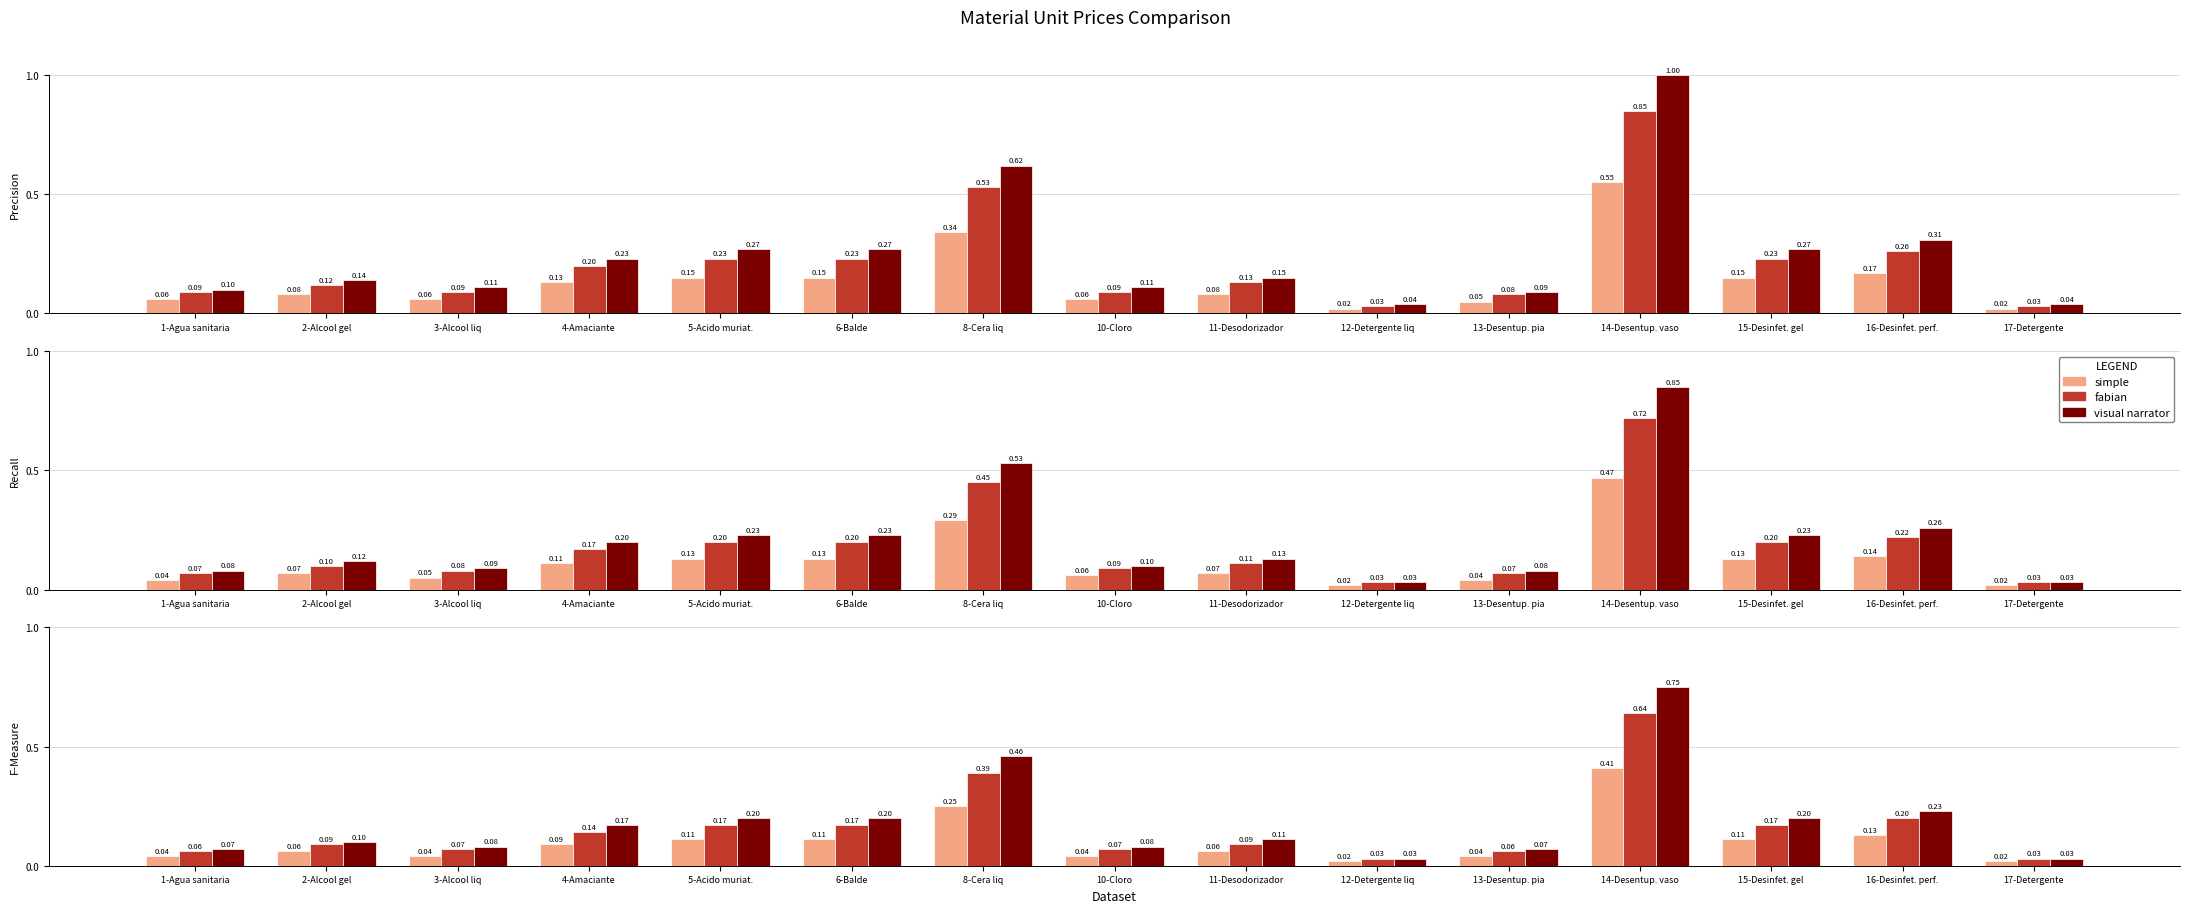

What is the label of the 15th bar from the right?

1-Agua sanitaria